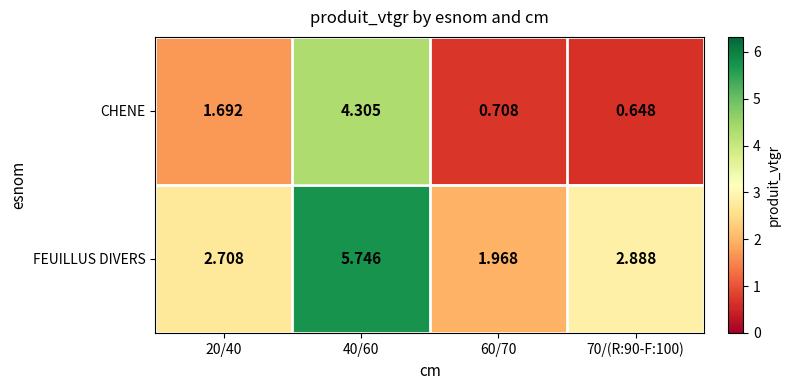

Which series changed the most between 20/40 and 60/70?

CHENE